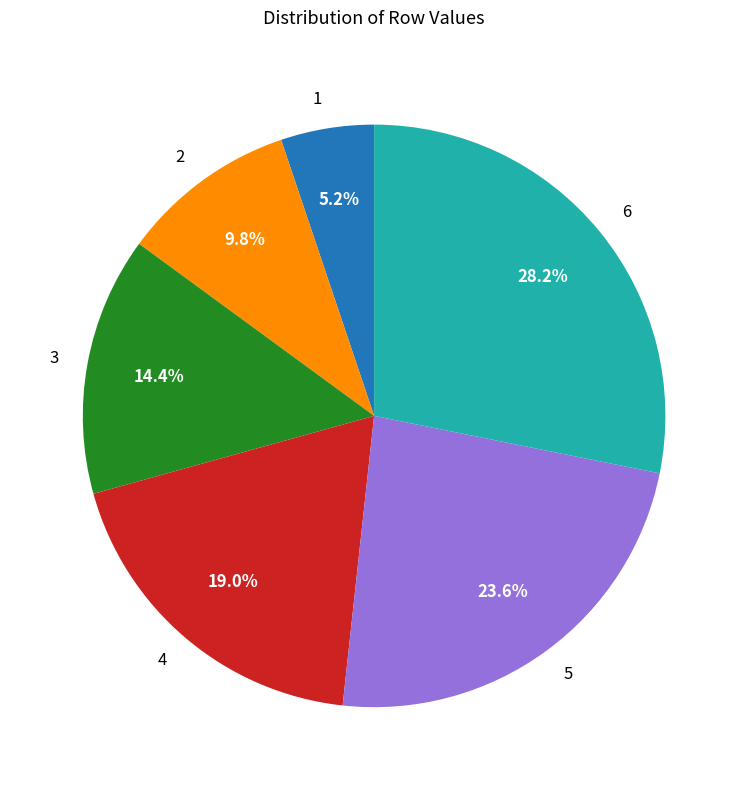

To the nearest percent, what is the average slice percentage?

17%